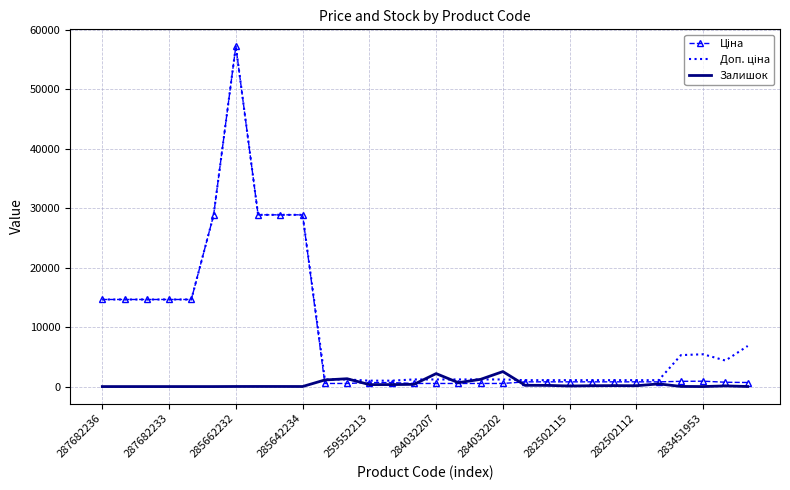

What is the maximum value shown in the chart?

57235.5